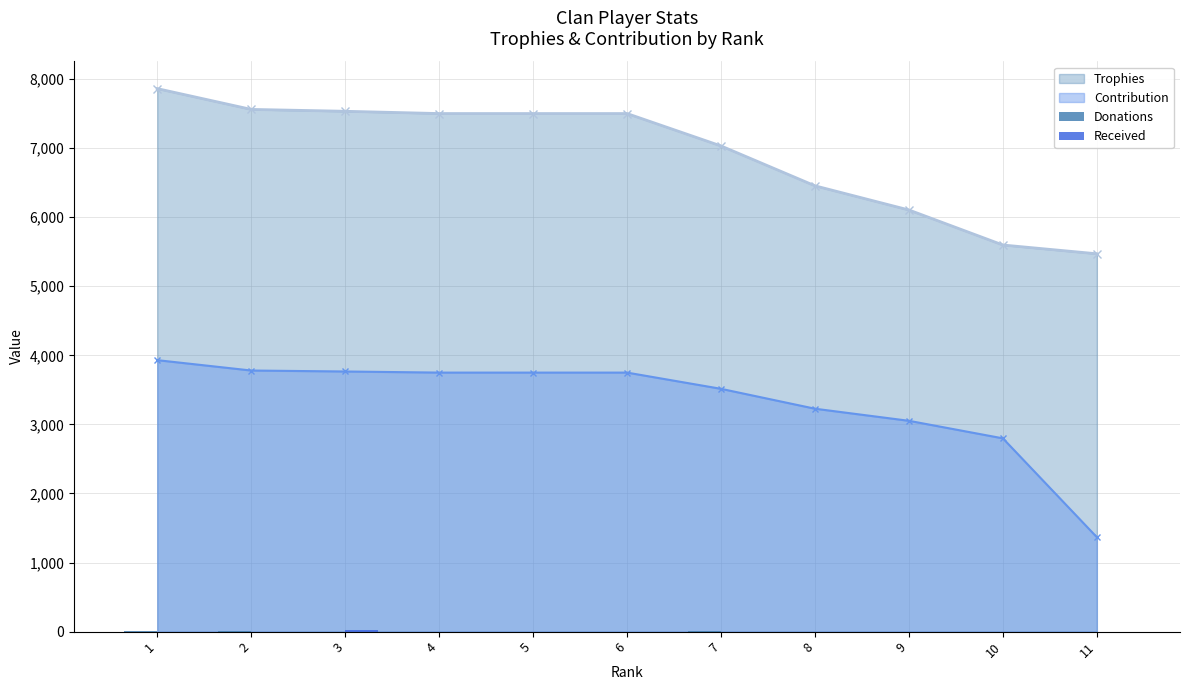

Rank the categories by Received value from lowest to highest.

1, 2, 4, 5, 6, 7, 8, 9, 10, 11, 3